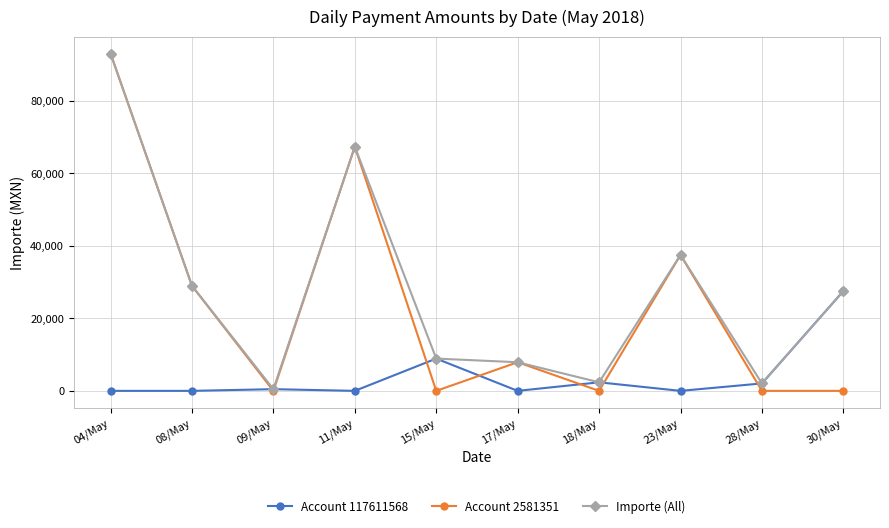

Is the value of Importe (All) at 28/May greater than the value of Account 2581351 at 30/May?

Yes